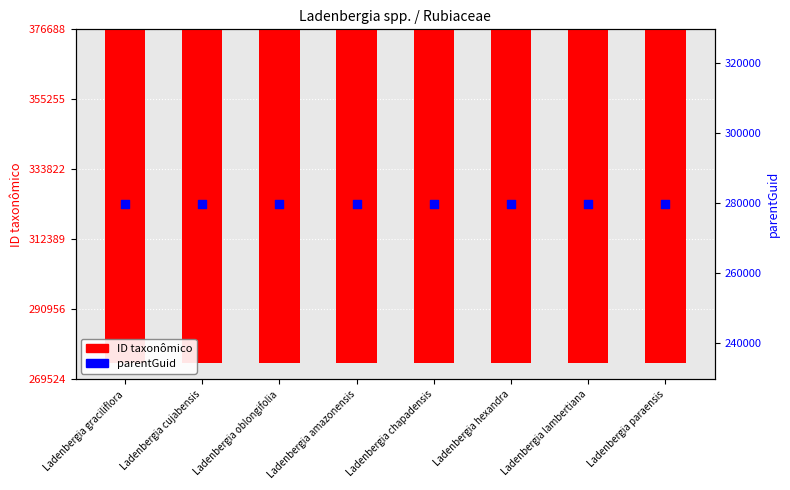

Which series contains the lowest Y value?

parentGuid